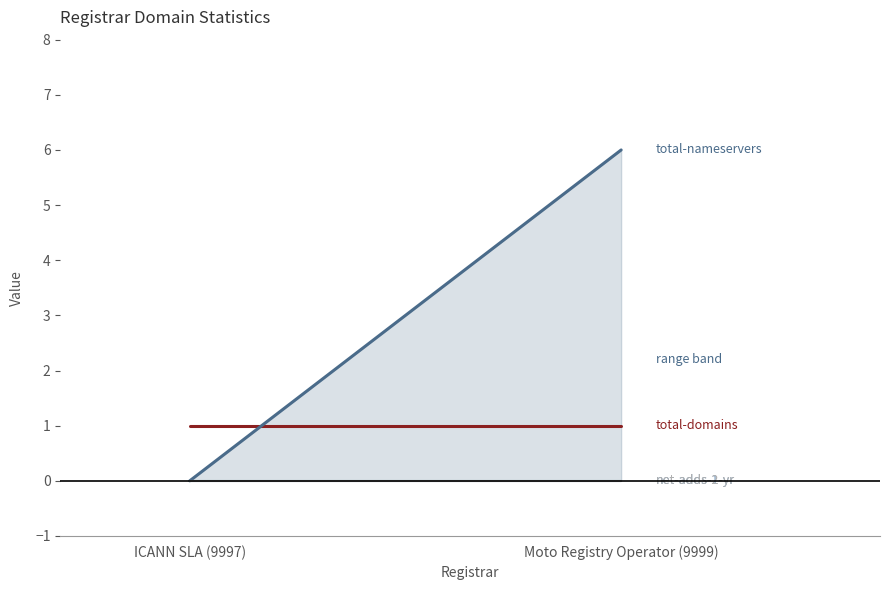

Reading left to right, transcribe all the data shown in this chart.

total-domains: ICANN SLA (9997)=1	Moto Registry Operator (9999)=1
total-nameservers: ICANN SLA (9997)=0	Moto Registry Operator (9999)=6
net-adds-1-yr: ICANN SLA (9997)=0	Moto Registry Operator (9999)=0
net-adds-2-yr: ICANN SLA (9997)=0	Moto Registry Operator (9999)=0